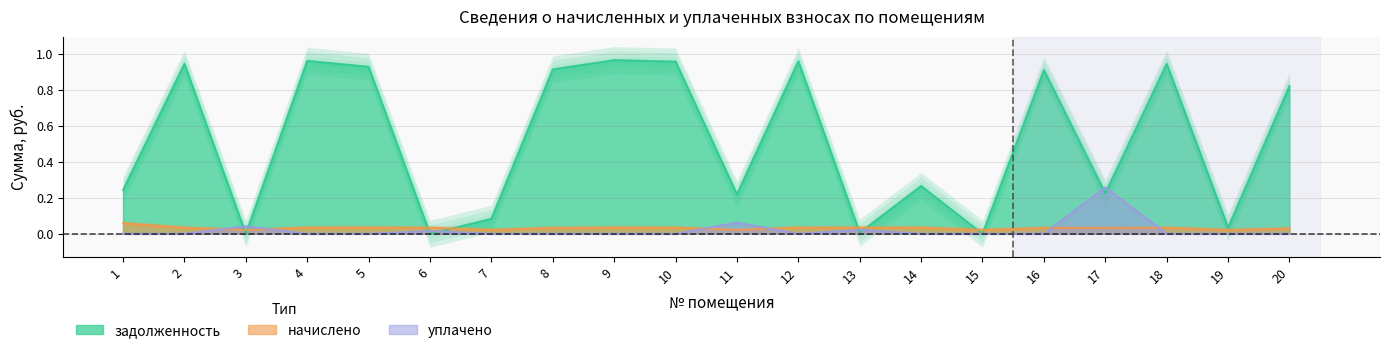

What is the highest value of the задолженность series?

1.0